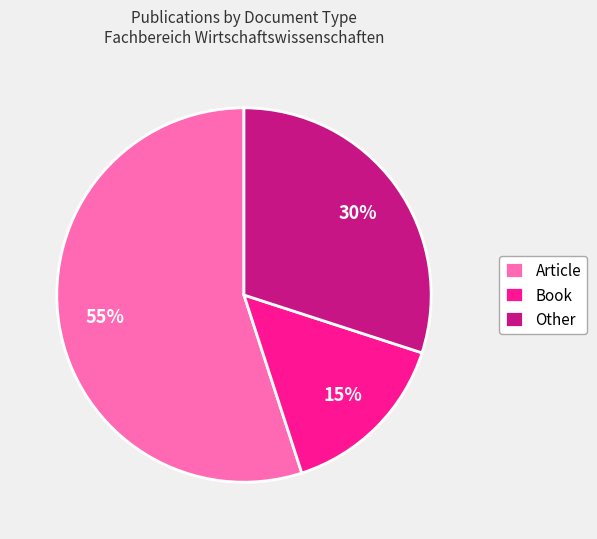

How many slices are in this pie chart?

3